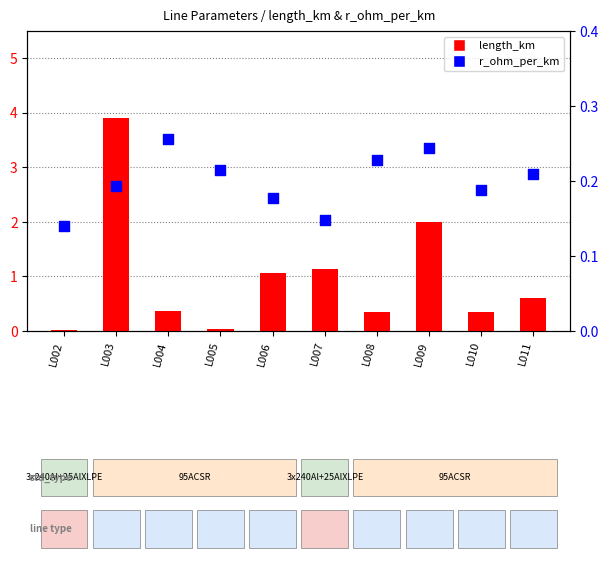

What is the total value across all series at L008?

0.6